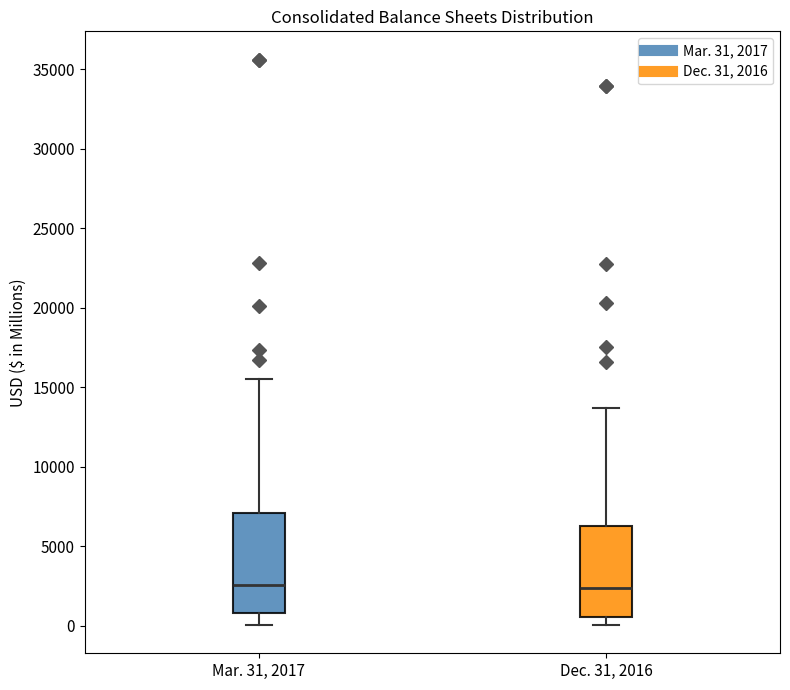

Reading left to right, transcribe this box plot: for each box, give where its median line is, the range the box spans, and where its two whiskers end, as read against the y-axis. The values are not printed on the chart, so give them approximately, as read against the axis.

Mar. 31, 2017: median 2500, box 1000 to 7000, whiskers 0 to 15500
Dec. 31, 2016: median 2500, box 500 to 6000, whiskers 0 to 13500